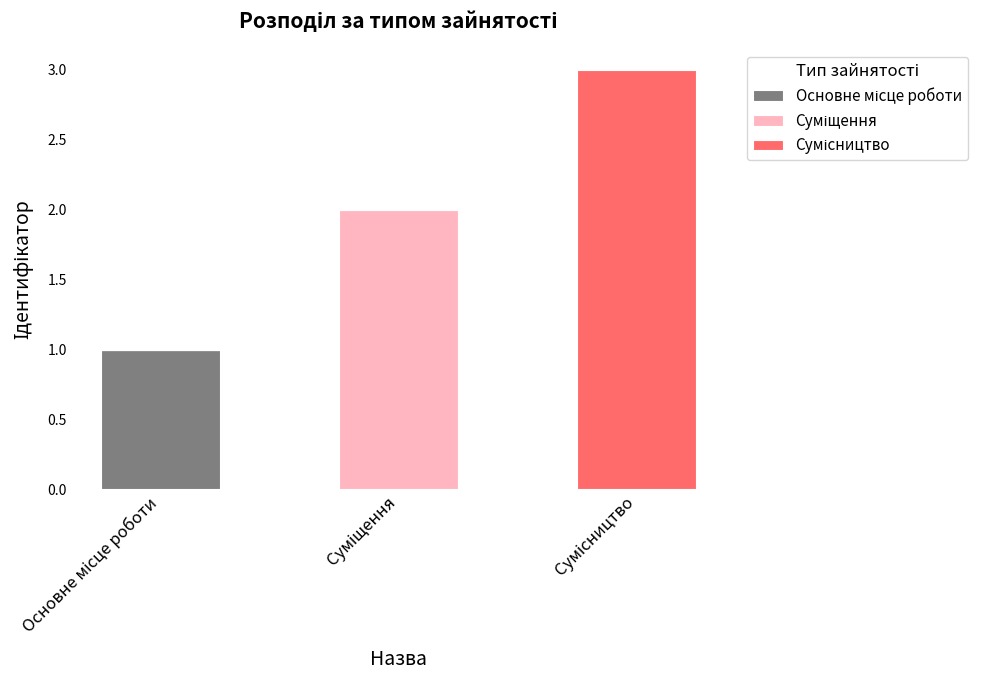

Does the chart contain stacked bars?

Yes